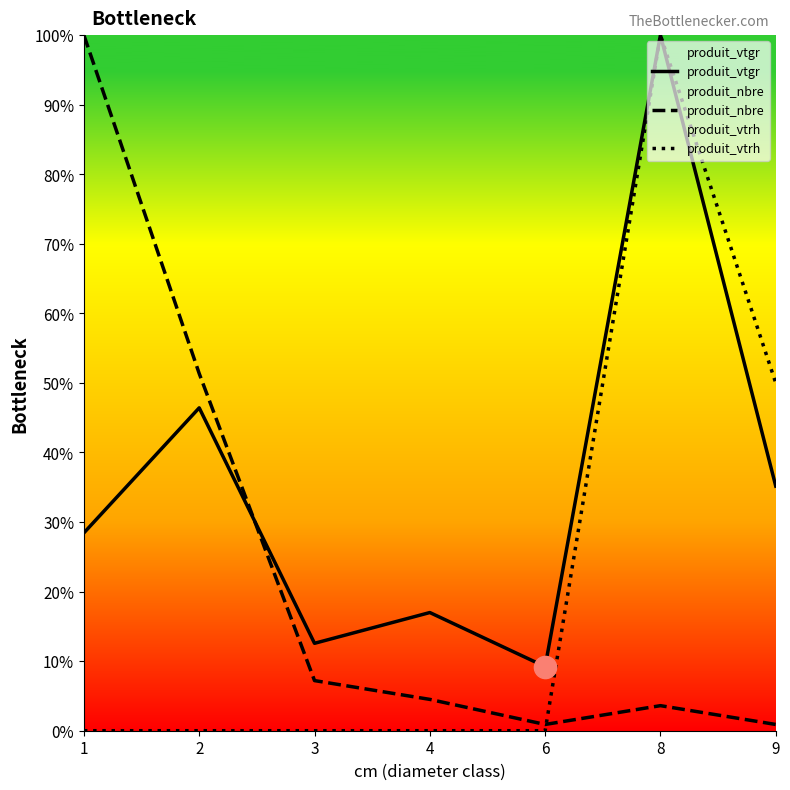

Is it true that produit_vtrh equals 0.4 at 1?

False